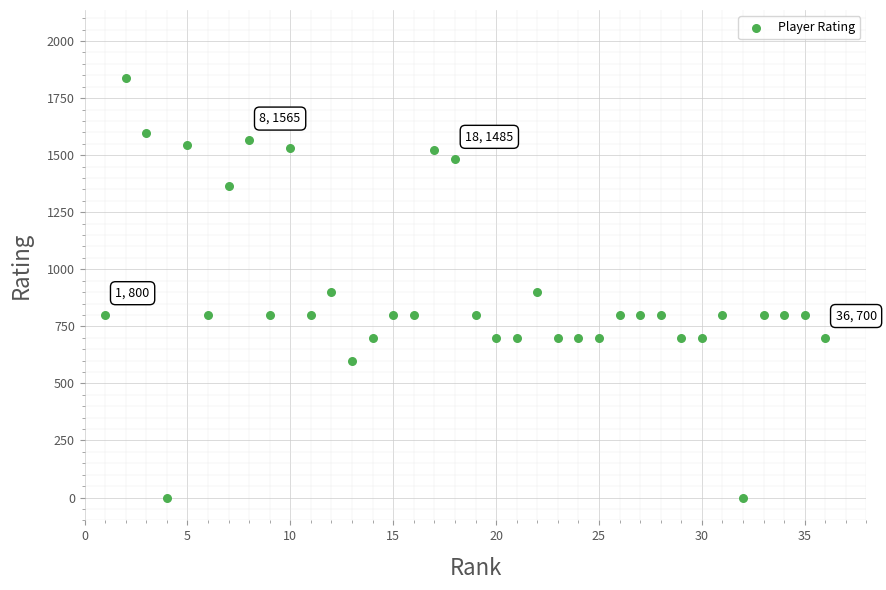

What is the range of X values (max minus min)?

35